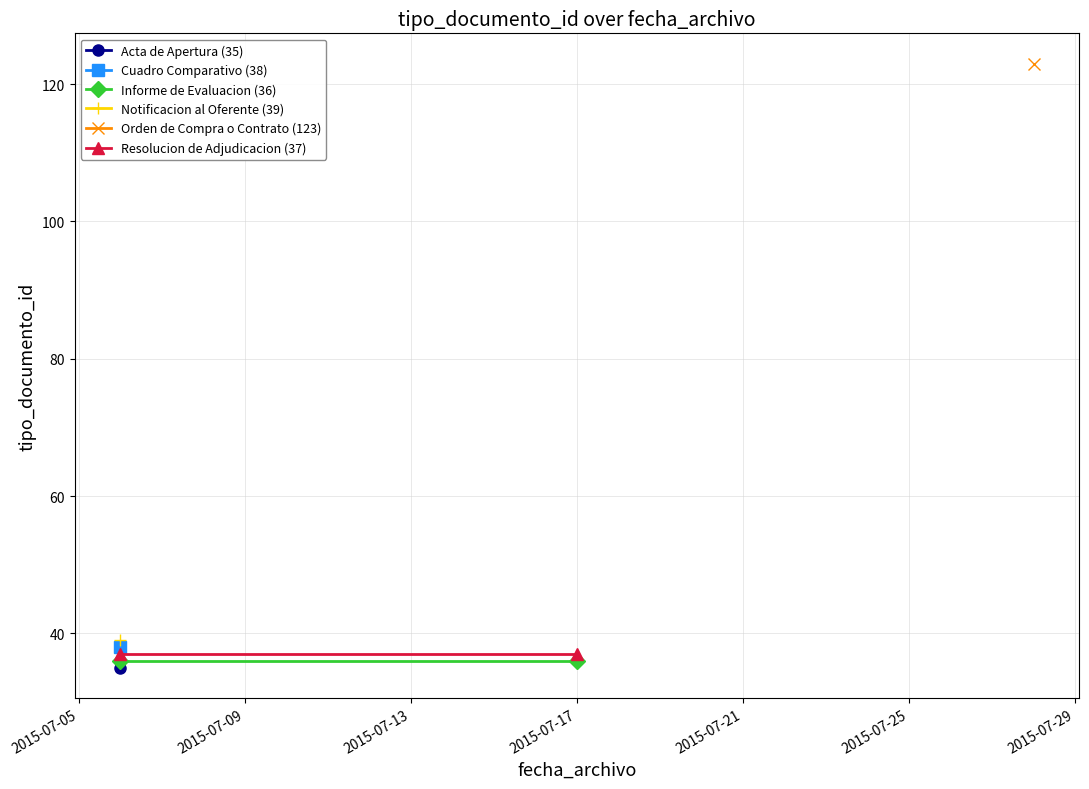

What is the maximum value for Informe de Evaluacion (36)?

36